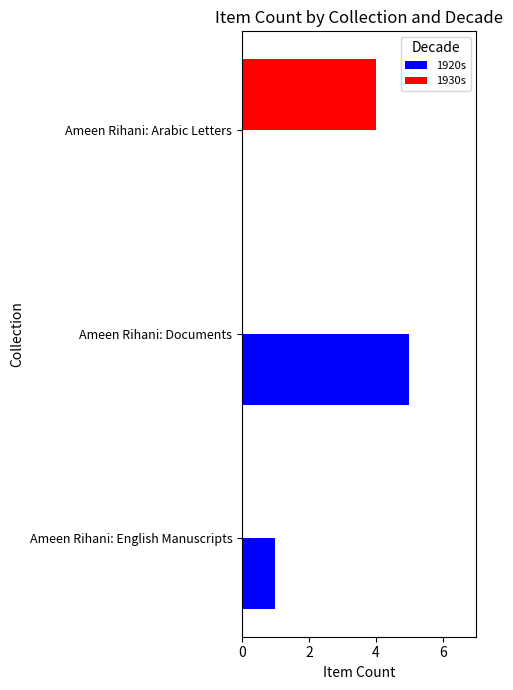

Which label corresponds to the largest value in the chart?

Ameen Rihani: Documents